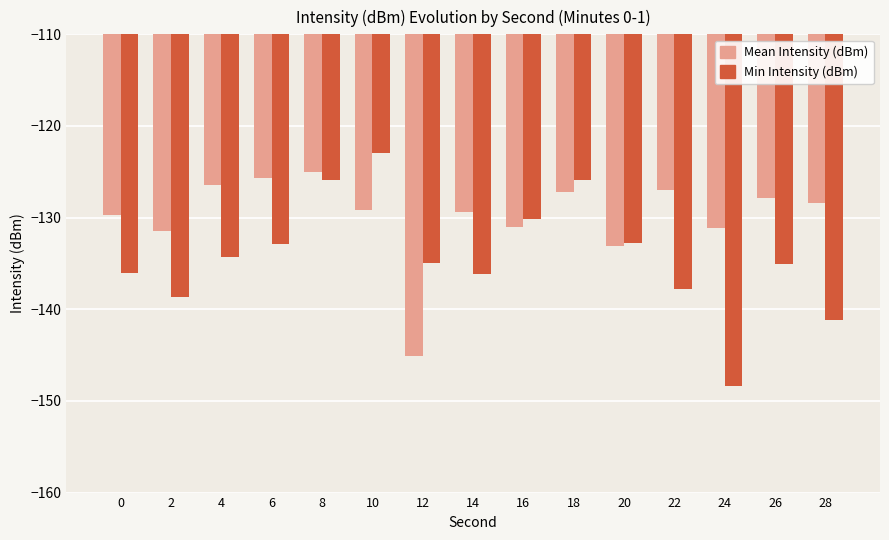

Rank the series at 22 from lowest to highest value.

Min Intensity (dBm), Mean Intensity (dBm)